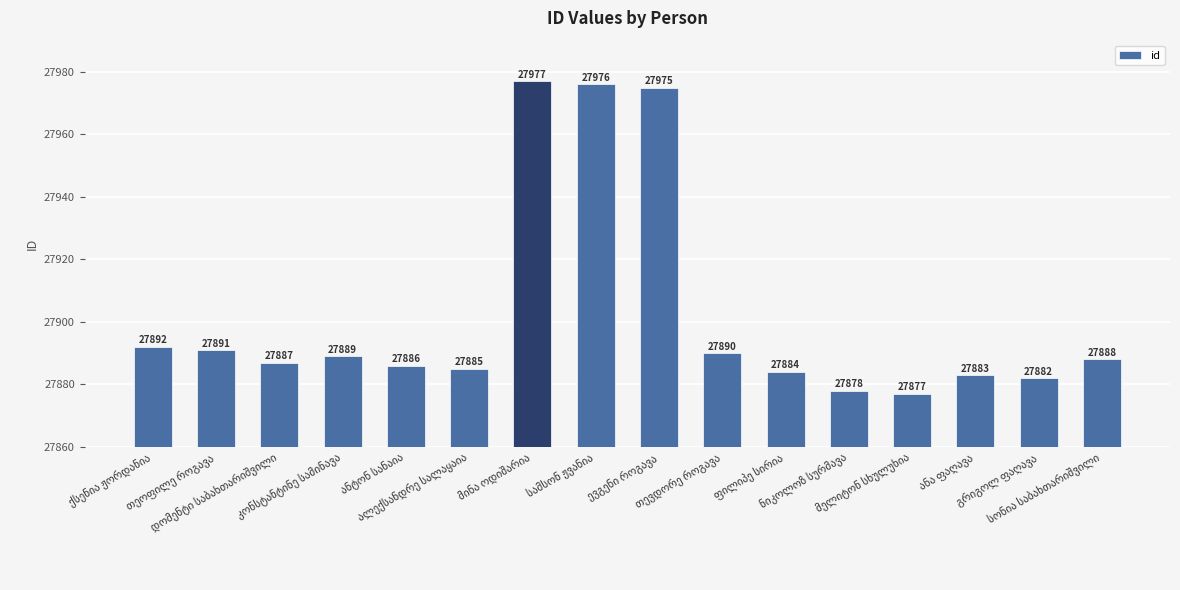

What is the difference between the second highest and second lowest values?

98